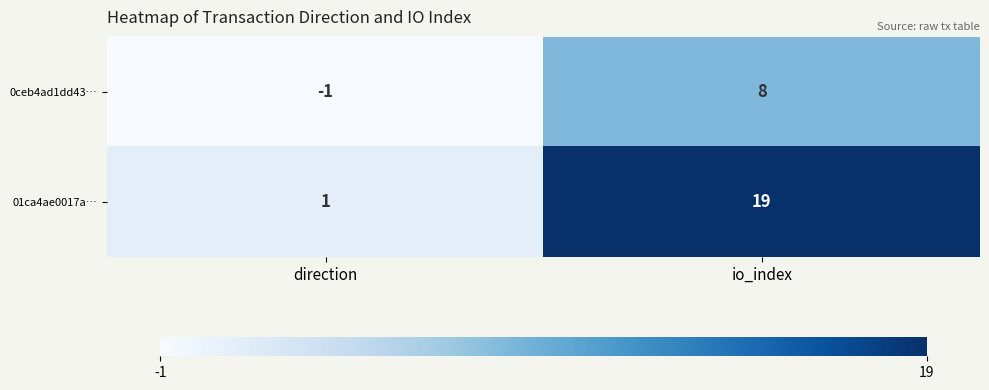

Reading right to left, what are all the values shown in this chart?

0ceb4ad1dd43…: 8	-1
01ca4ae0017a…: 19	1